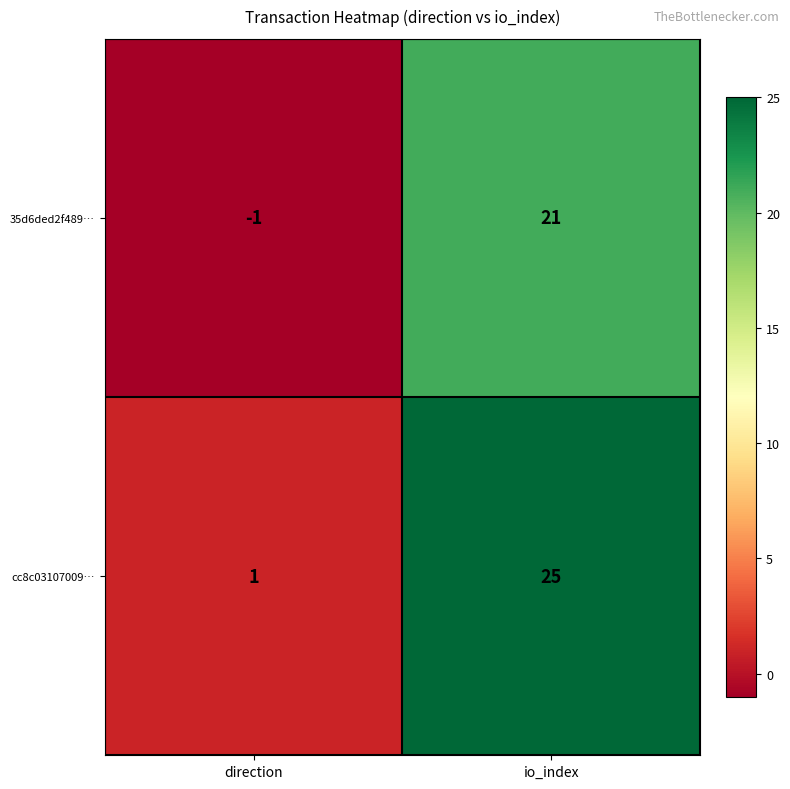

At which label is cc8c03107009… closest to 13?

direction